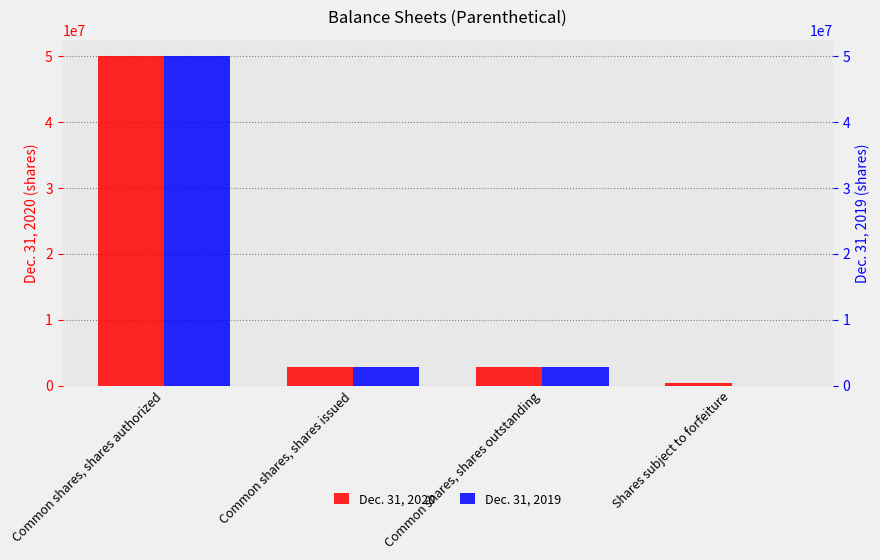

What is the lowest value of the Dec. 31, 2020 series?

375000